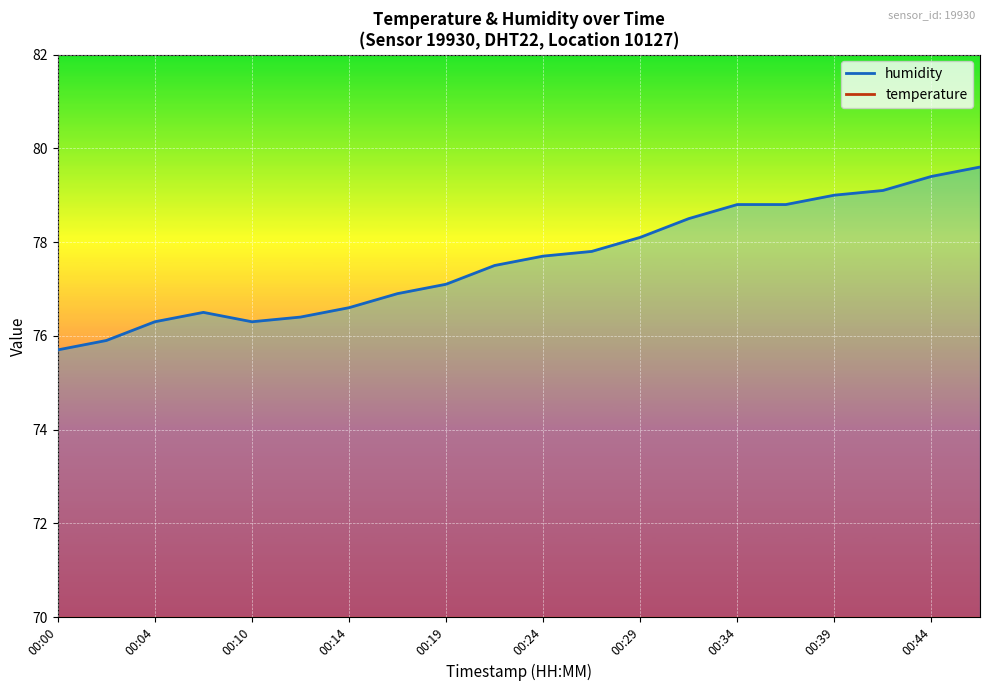

What is the highest value of the temperature series?

15.2